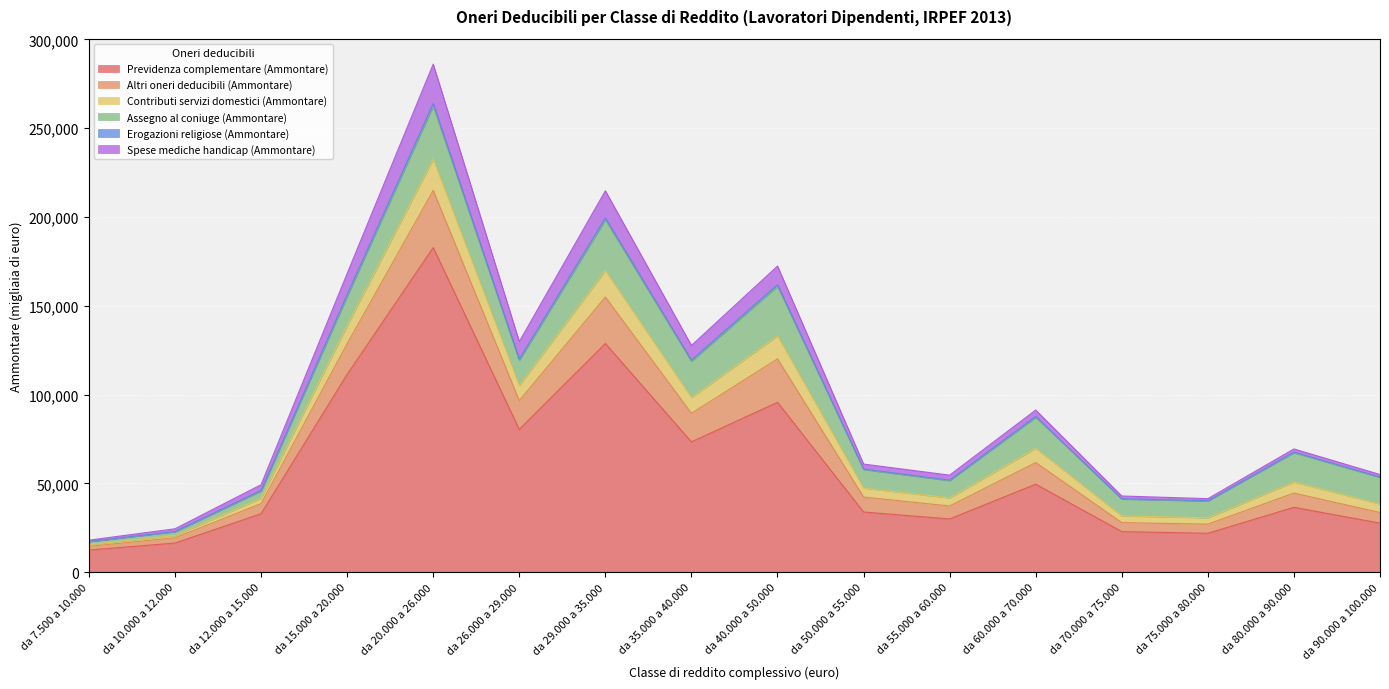

At which label does Previdenza complementare (Ammontare) reach its peak?

da 20.000 a 26.000